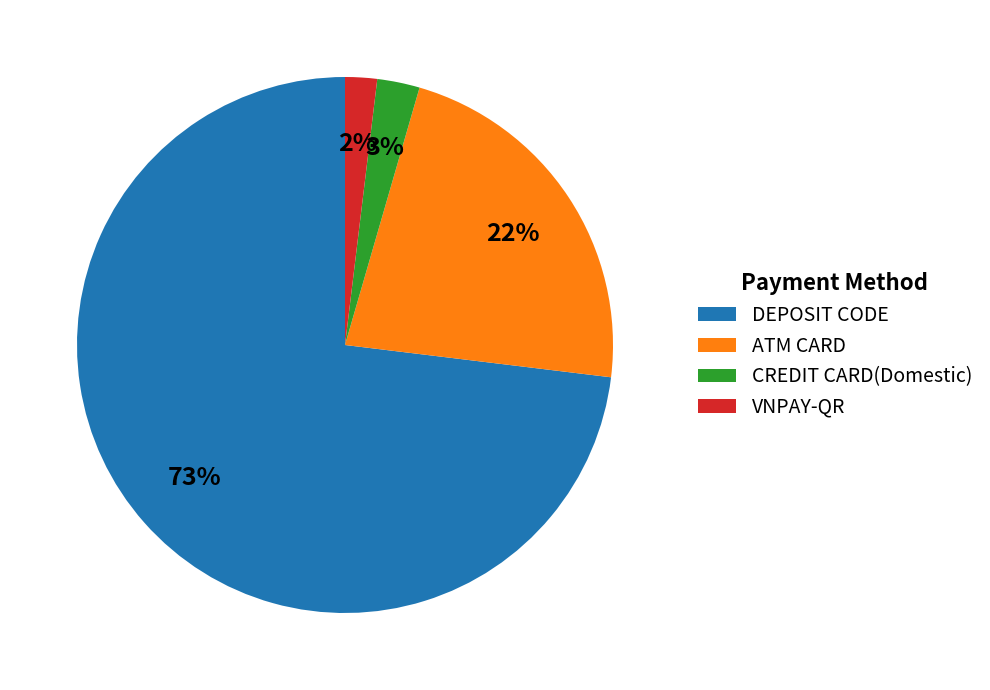

True or false: CREDIT CARD(Domestic) accounts for 10% of the total.

False